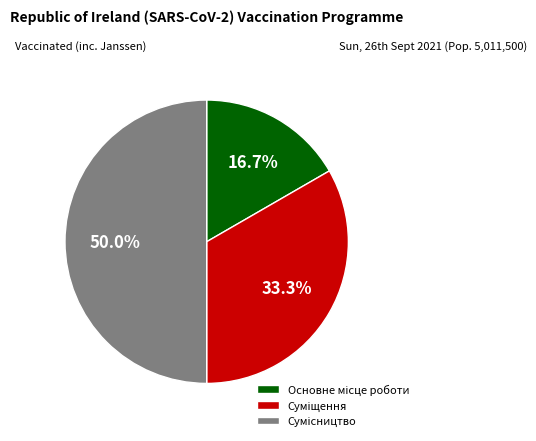

To the nearest percent, what percentage of the pie is Основне місце роботи?

17%